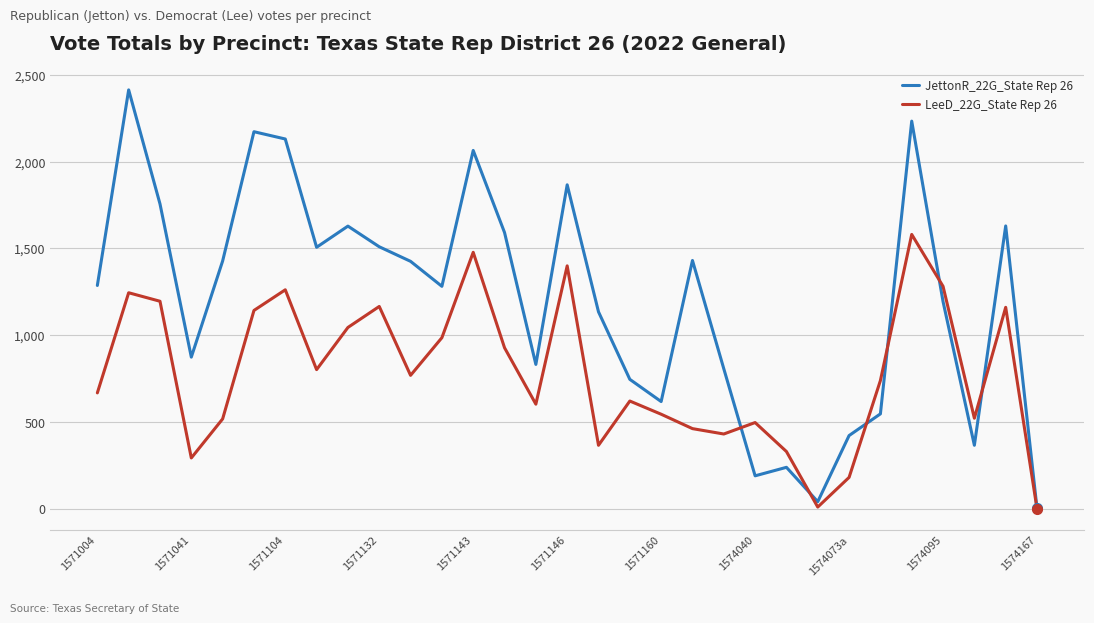

In LeeD_22G_State Rep 26, how many points are higher than both neighbors (excluding endpoints)?

9